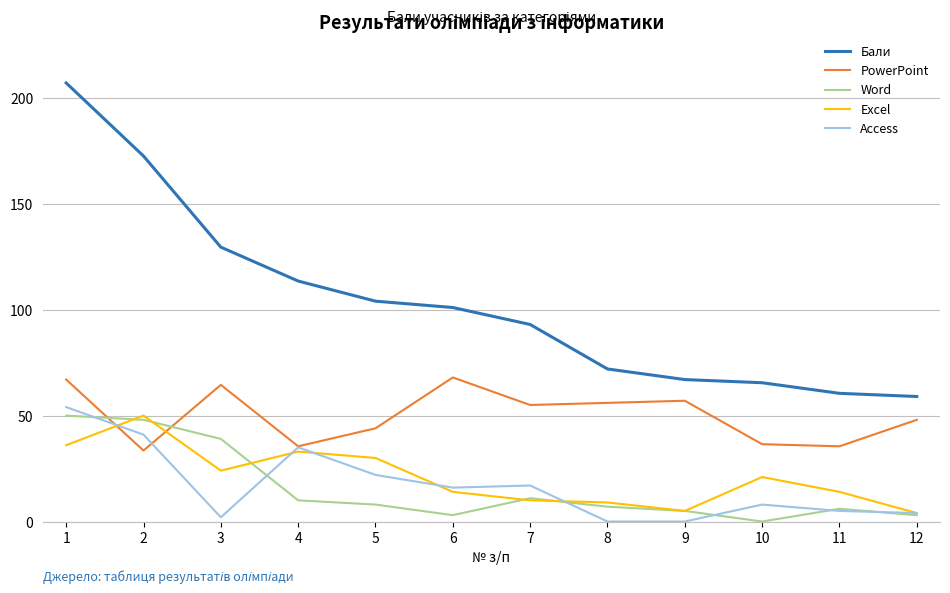

How many distinct data groups are displayed?

5